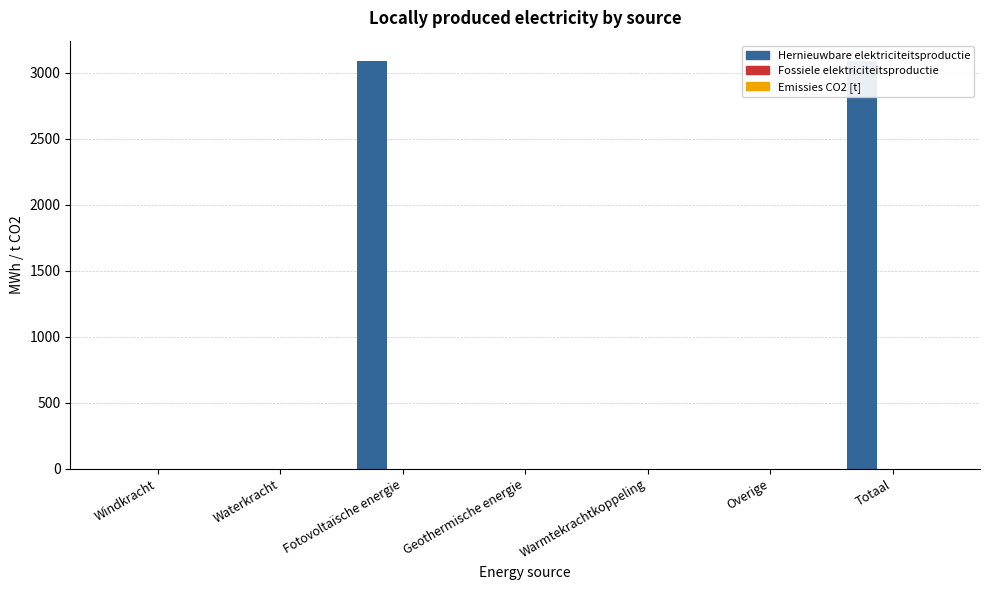

Which series has the widest spread of values?

Hernieuwbare elektriciteitsproductie